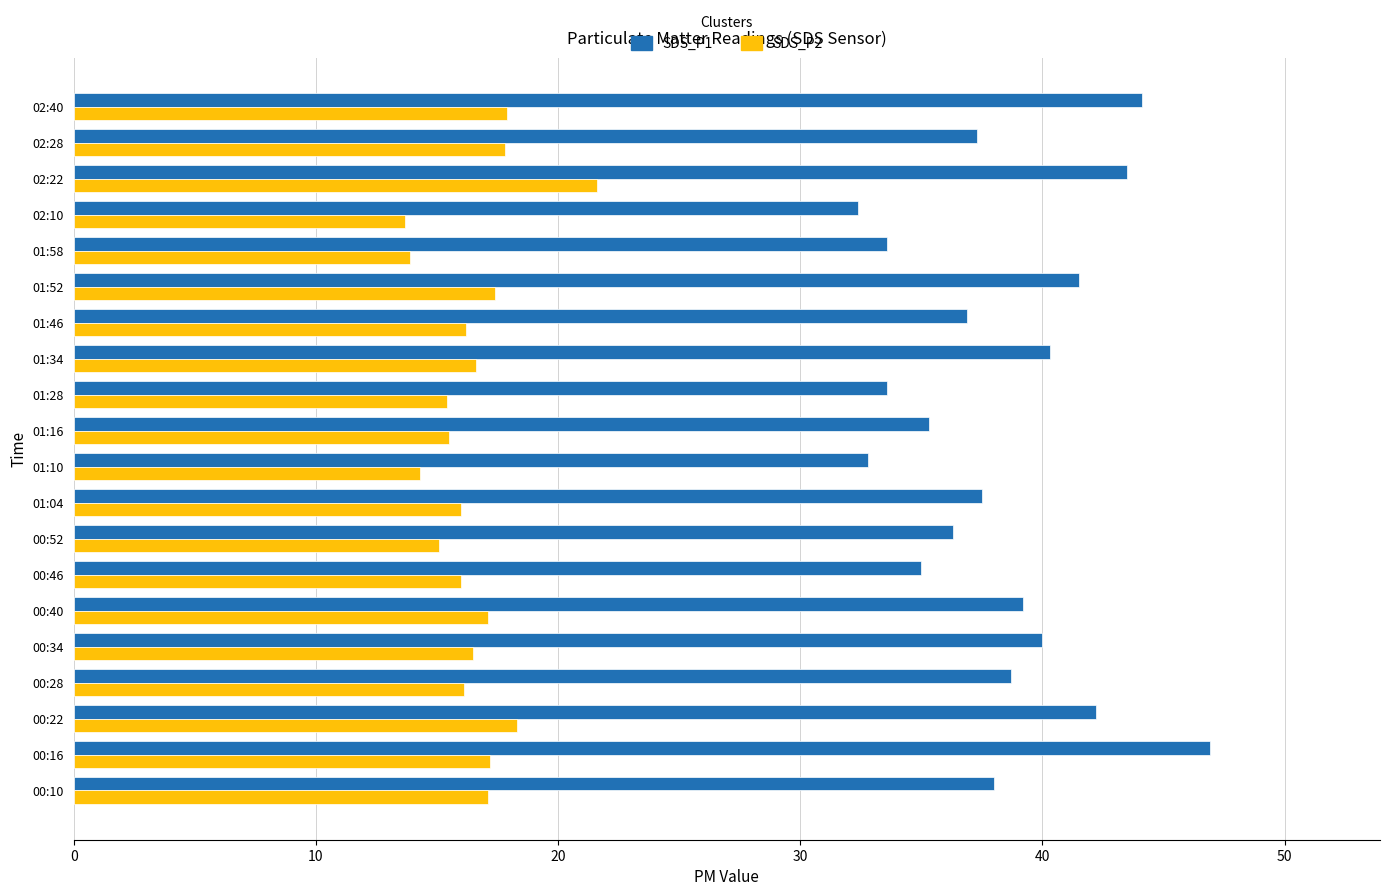

Which series has the largest range (max minus min)?

SDS_P1